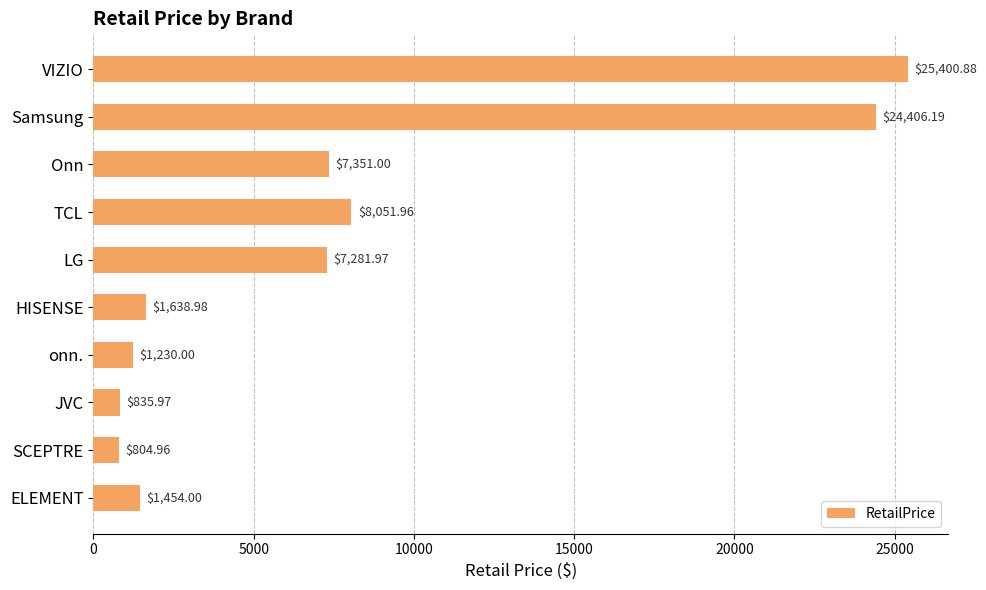

Count the number of values greater than 7281.

5